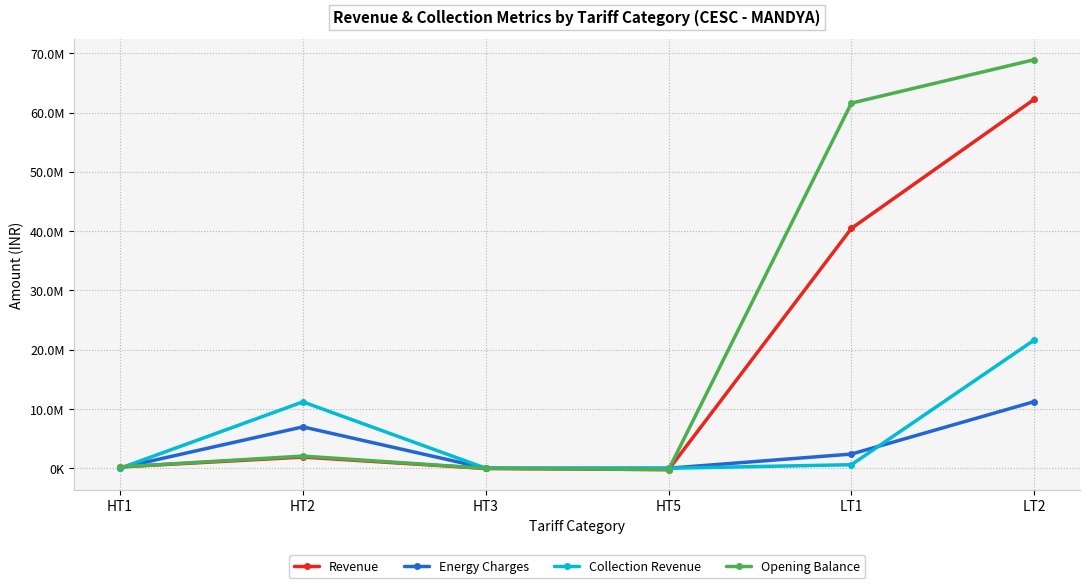

True or false: Opening Balance and Revenue intersect in this chart.

False